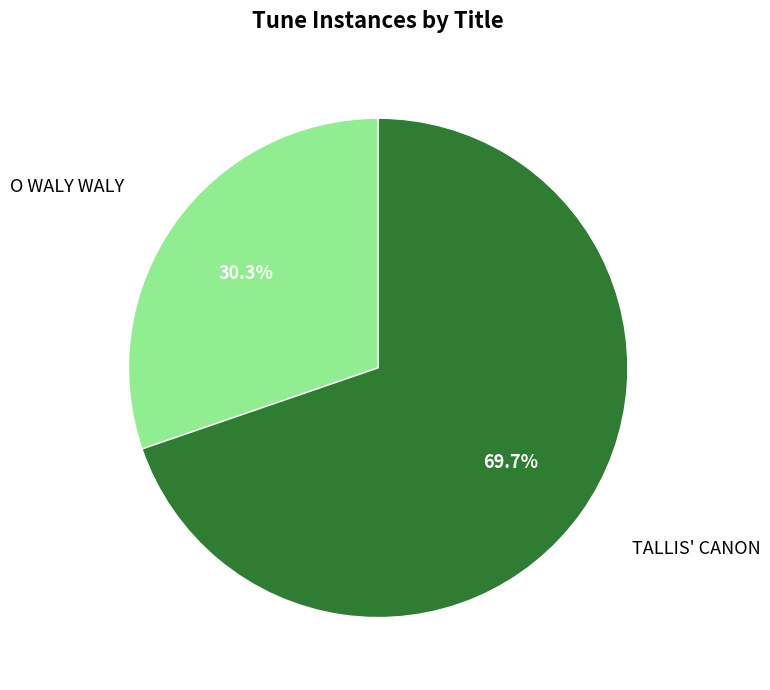

Does any single category account for the majority?

Yes